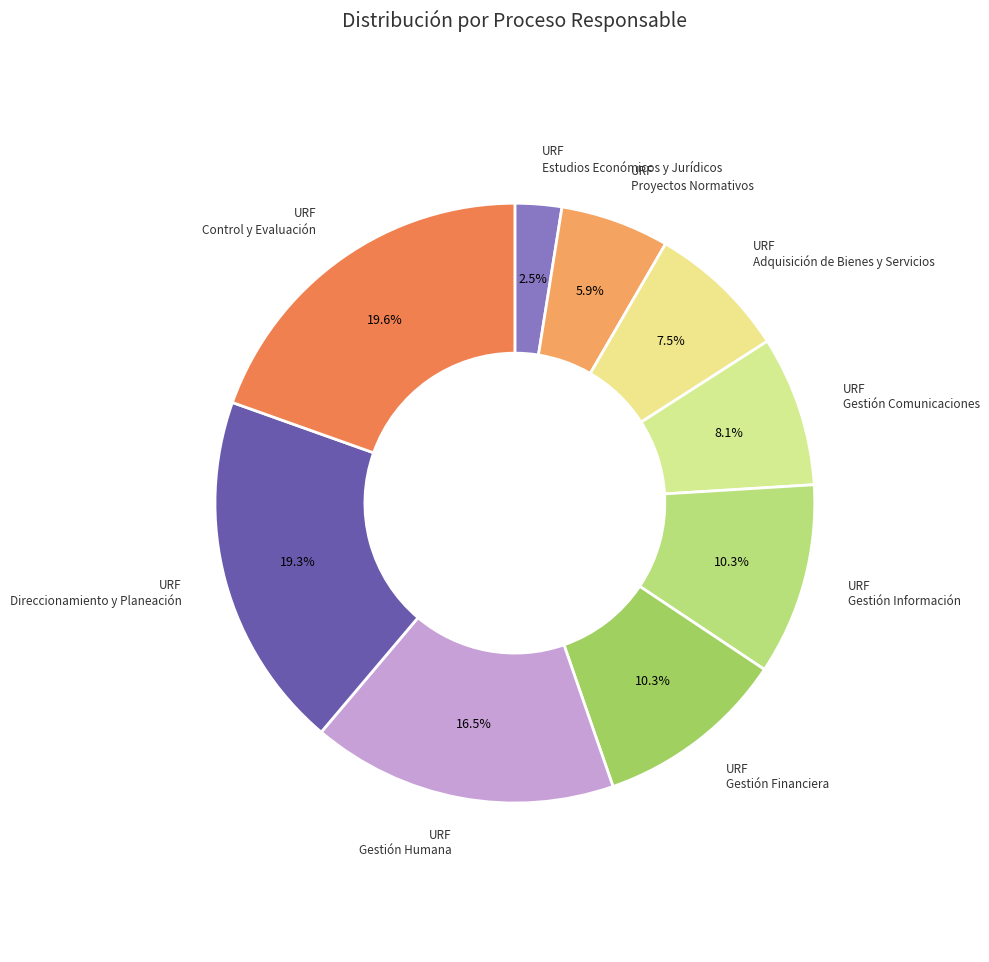

How many segments does this pie chart have?

9